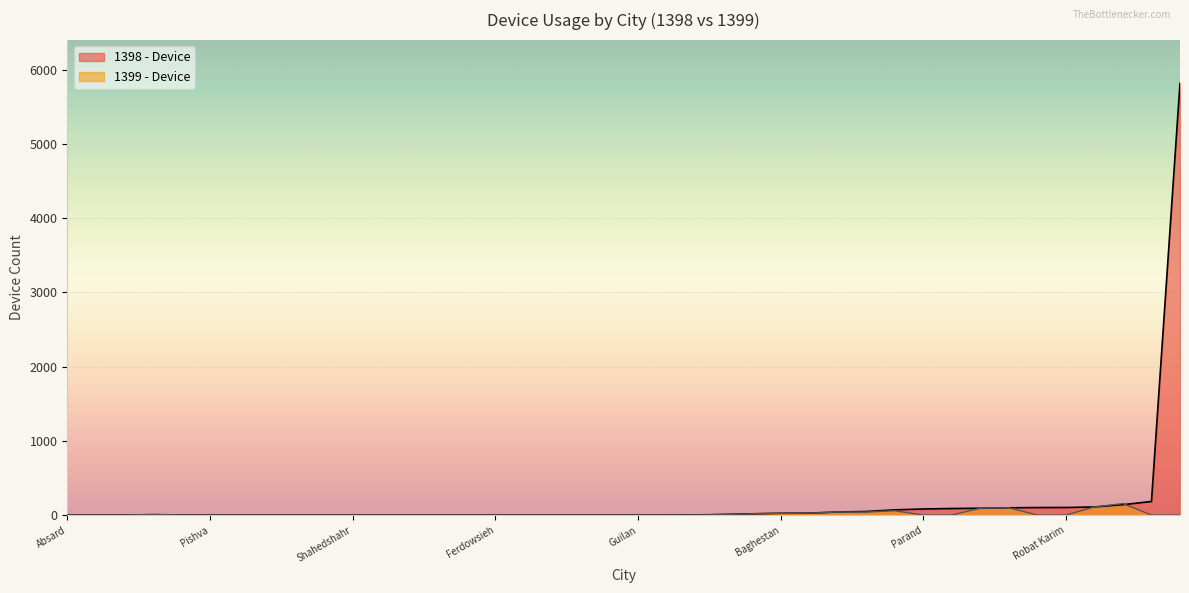

True or false: 1398 - Device has a value of -4054 at Arjomand.

False